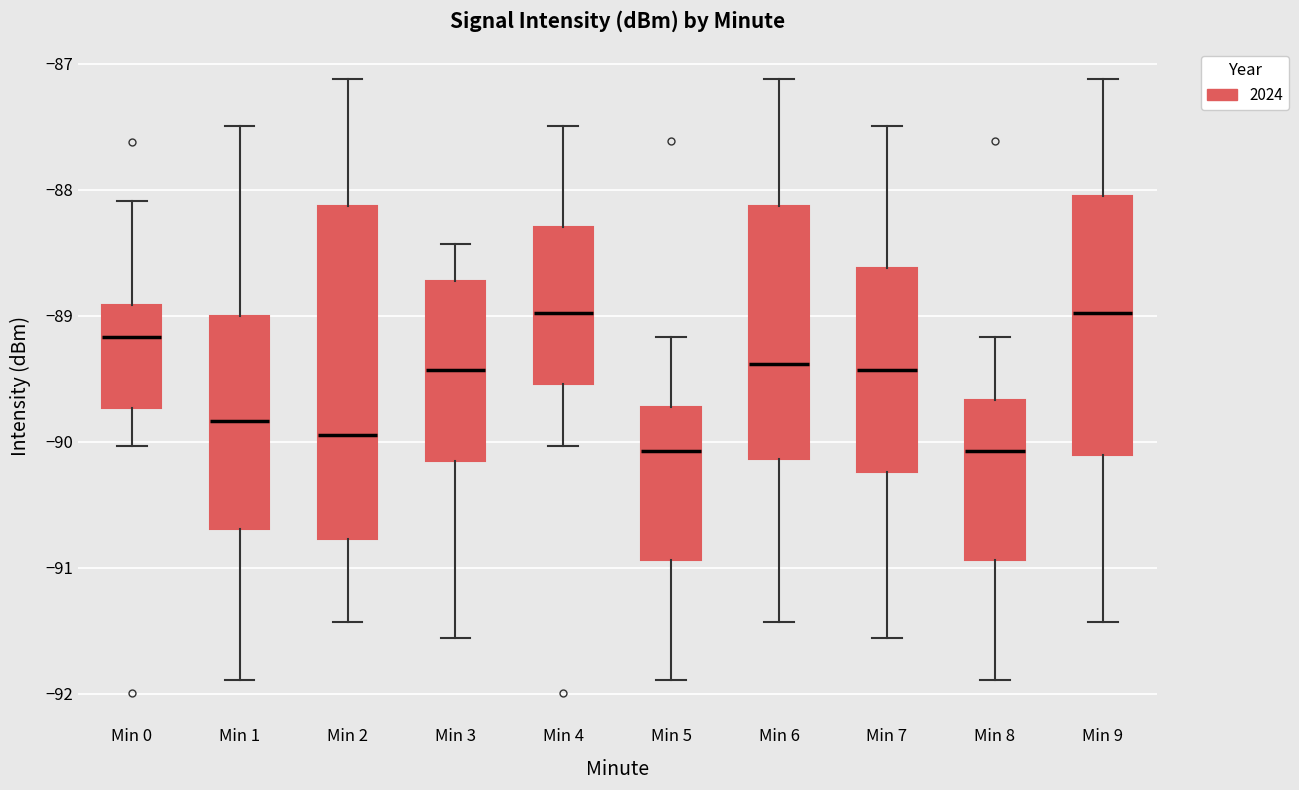

Reading left to right, transcribe this box plot: for each box, give where its median line is, the range the box spans, and where its two whiskers end, as read against the y-axis. The values are not printed on the chart, so give them approximately, as read against the axis.

Min 0: median -89.2, box -89.7 to -88.9, whiskers -90.0 to -88.1
Min 1: median -89.8, box -90.7 to -89.0, whiskers -91.9 to -87.5
Min 2: median -89.9, box -90.8 to -88.1, whiskers -91.4 to -87.1
Min 3: median -89.4, box -90.2 to -88.7, whiskers -91.6 to -88.4
Min 4: median -89.0, box -89.5 to -88.3, whiskers -90.0 to -87.5
Min 5: median -90.1, box -90.9 to -89.7, whiskers -91.9 to -89.2
Min 6: median -89.4, box -90.1 to -88.1, whiskers -91.4 to -87.1
Min 7: median -89.4, box -90.2 to -88.6, whiskers -91.6 to -87.5
Min 8: median -90.1, box -90.9 to -89.7, whiskers -91.9 to -89.2
Min 9: median -89.0, box -90.1 to -88.0, whiskers -91.4 to -87.1